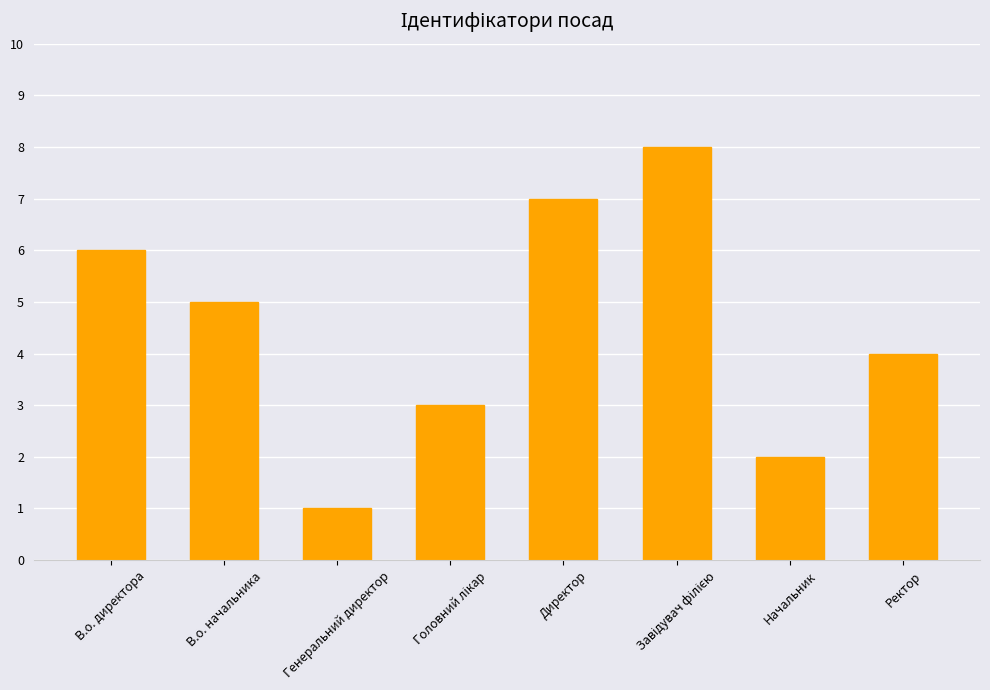

The chart shows a value of 7 at Директор. True or false?

True